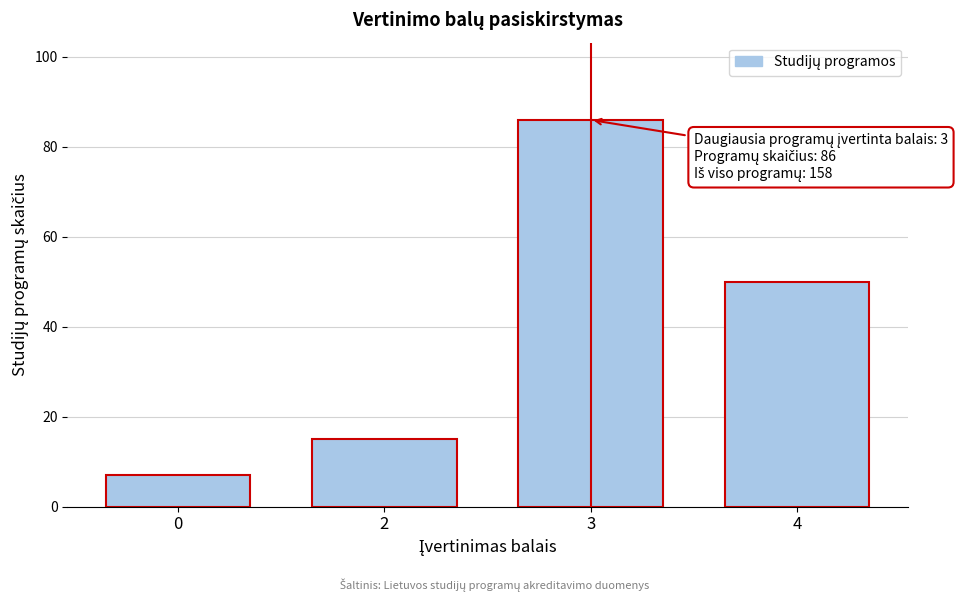

Reading left to right, transcribe all the data shown in this chart.

7	15	86	50